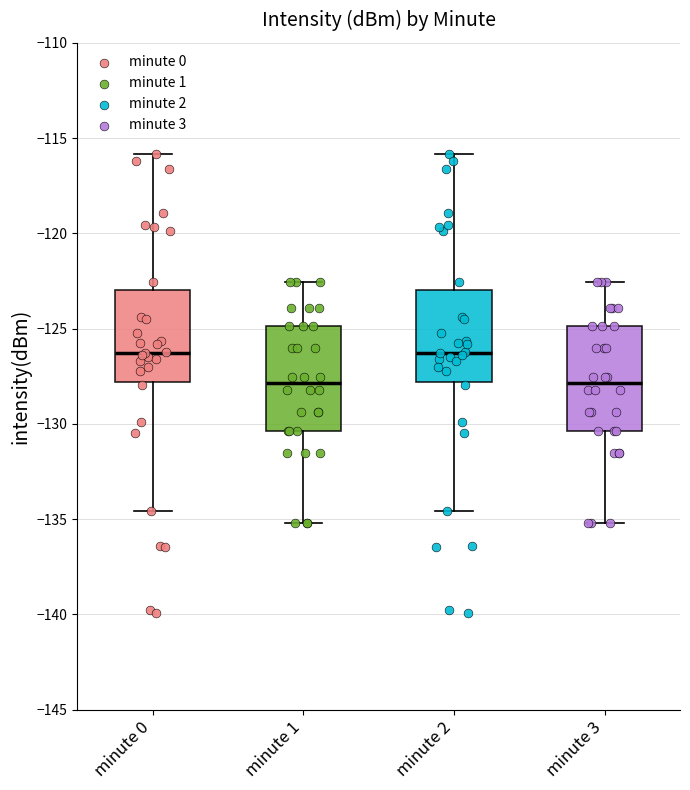

Where does the upper whisker of the box for minute 0 end on the y-axis? The values are not printed on the chart, so give them approximately, as read against the axis.

-116.0